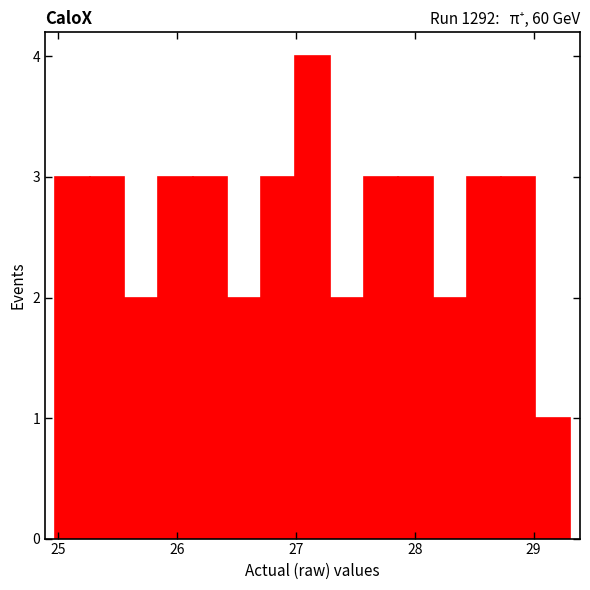

Read against the x-axis, roughly where is the centre of the tallest bar?

27.1